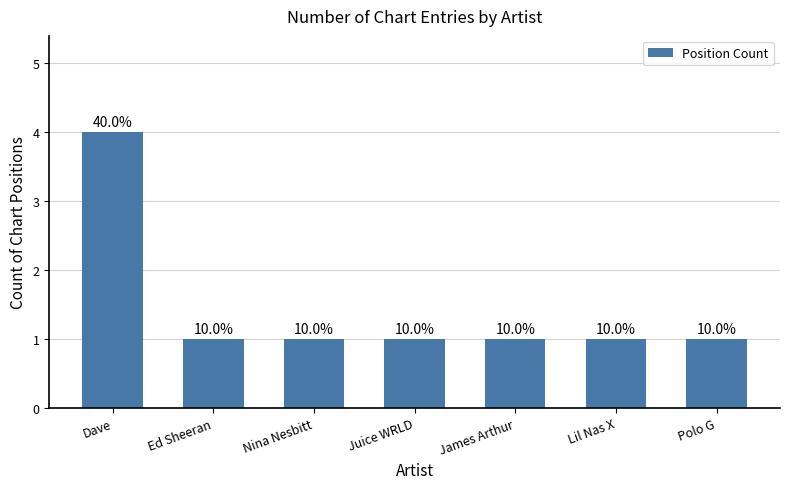

Does the chart contain any negative values?

No